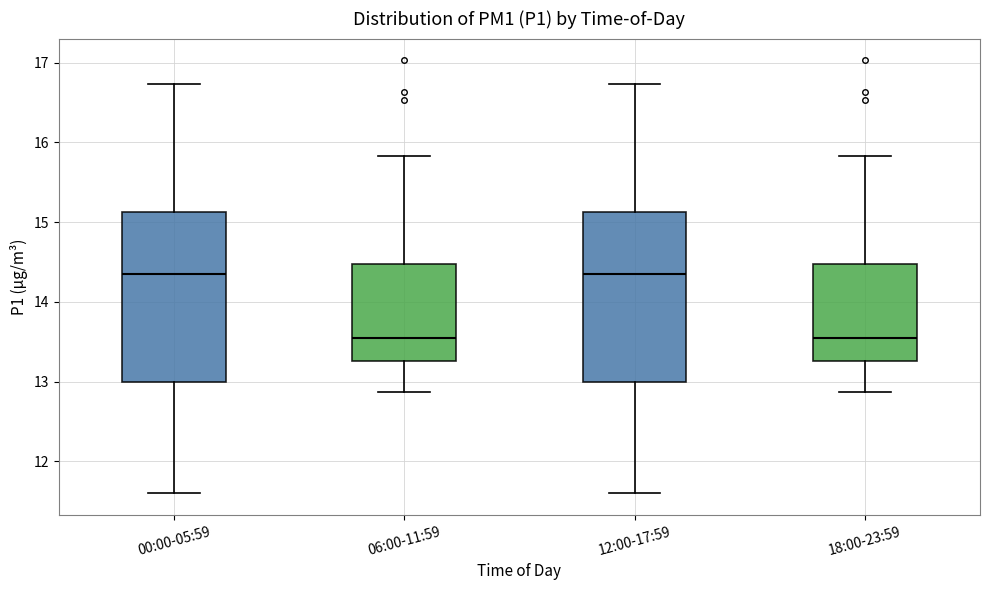

Reading left to right, transcribe this box plot: for each box, give where its median line is, the range the box spans, and where its two whiskers end, as read against the y-axis. The values are not printed on the chart, so give them approximately, as read against the axis.

00:00-05:59: median 14.4, box 13.0 to 15.1, whiskers 11.6 to 16.7
06:00-11:59: median 13.6, box 13.3 to 14.5, whiskers 12.9 to 15.8
12:00-17:59: median 14.4, box 13.0 to 15.1, whiskers 11.6 to 16.7
18:00-23:59: median 13.6, box 13.3 to 14.5, whiskers 12.9 to 15.8